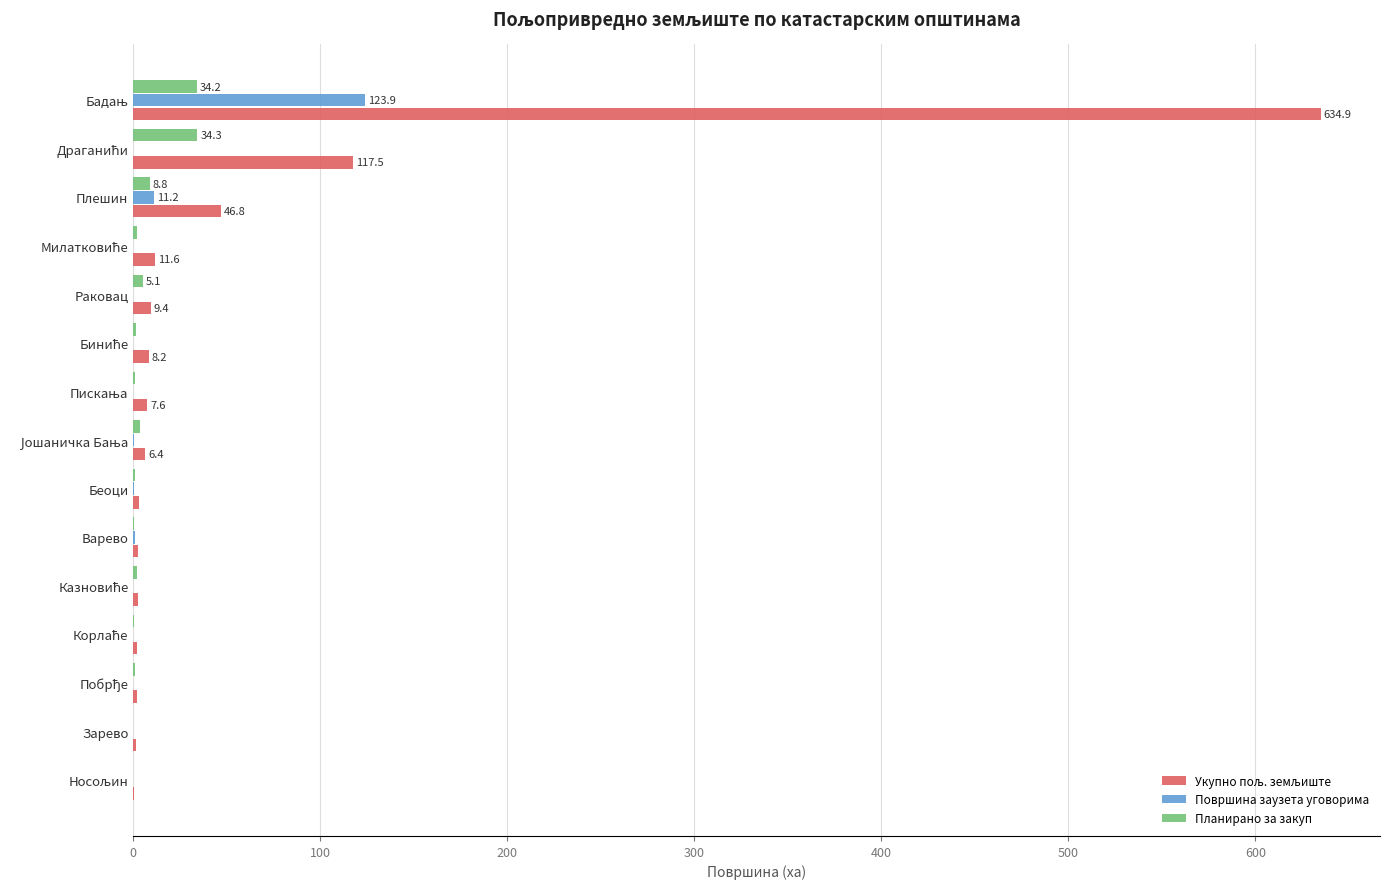

Where is Површина заузета уговорима nearest to the value 61?

Плешин